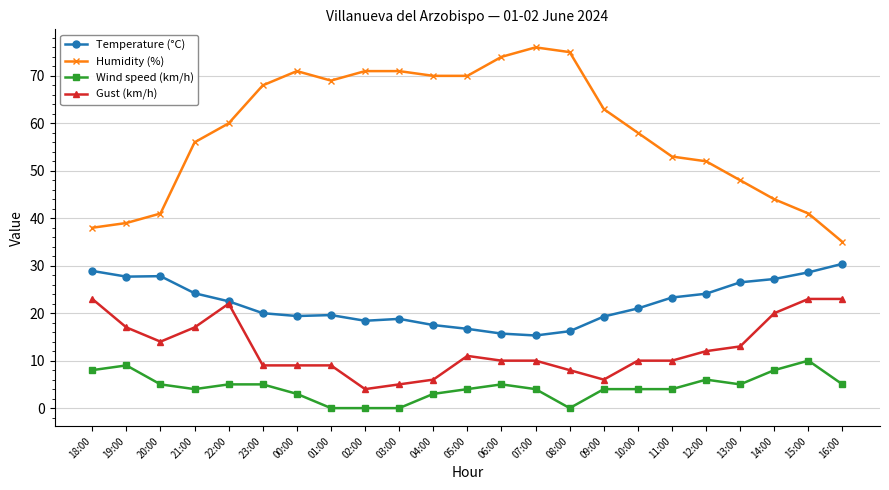

At which label is Humidity (%) closest to 55?

21:00